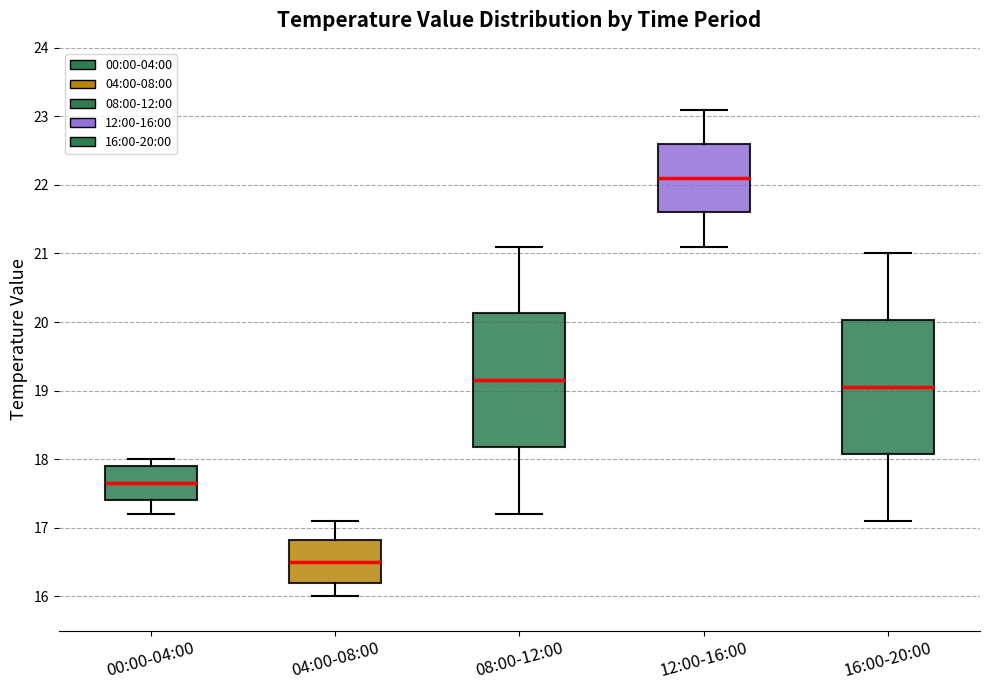

Which box has the highest median line?

12:00-16:00